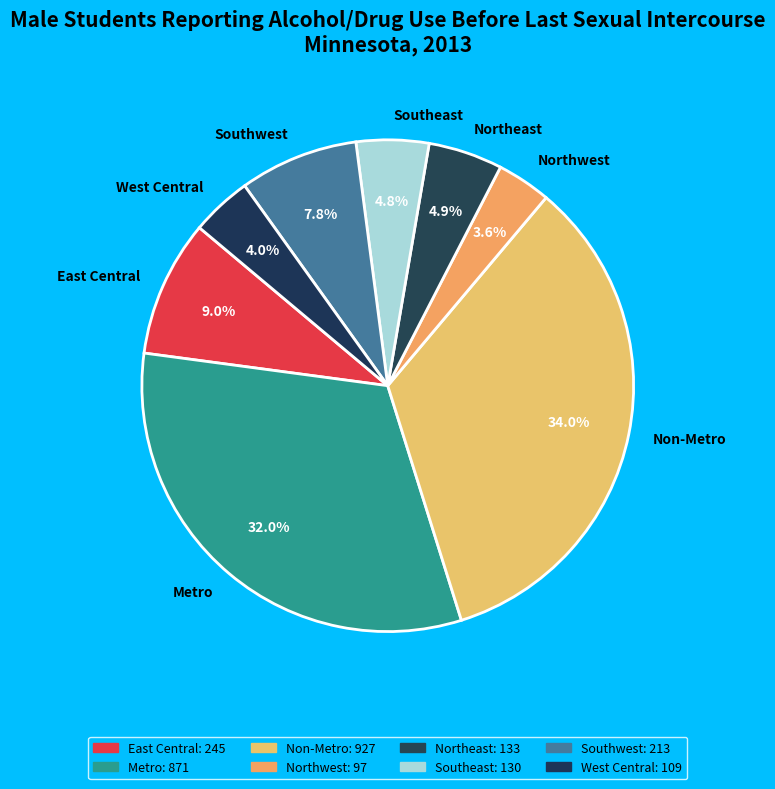

What percentage do East Central and Northwest together represent?

12.6%